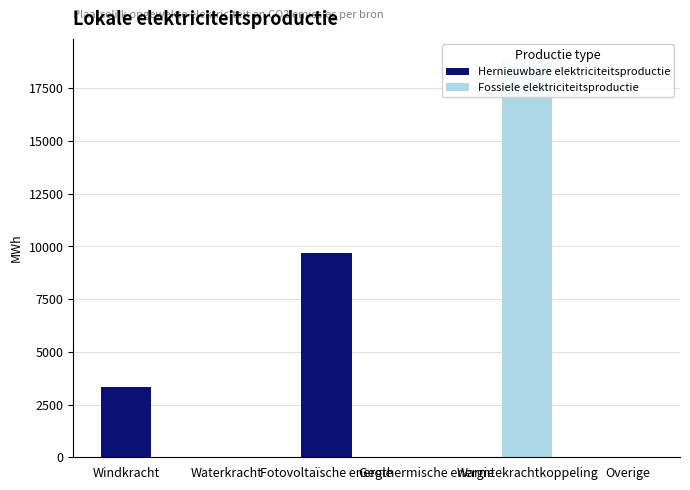

What is the maximum value shown in the chart?

18904.5